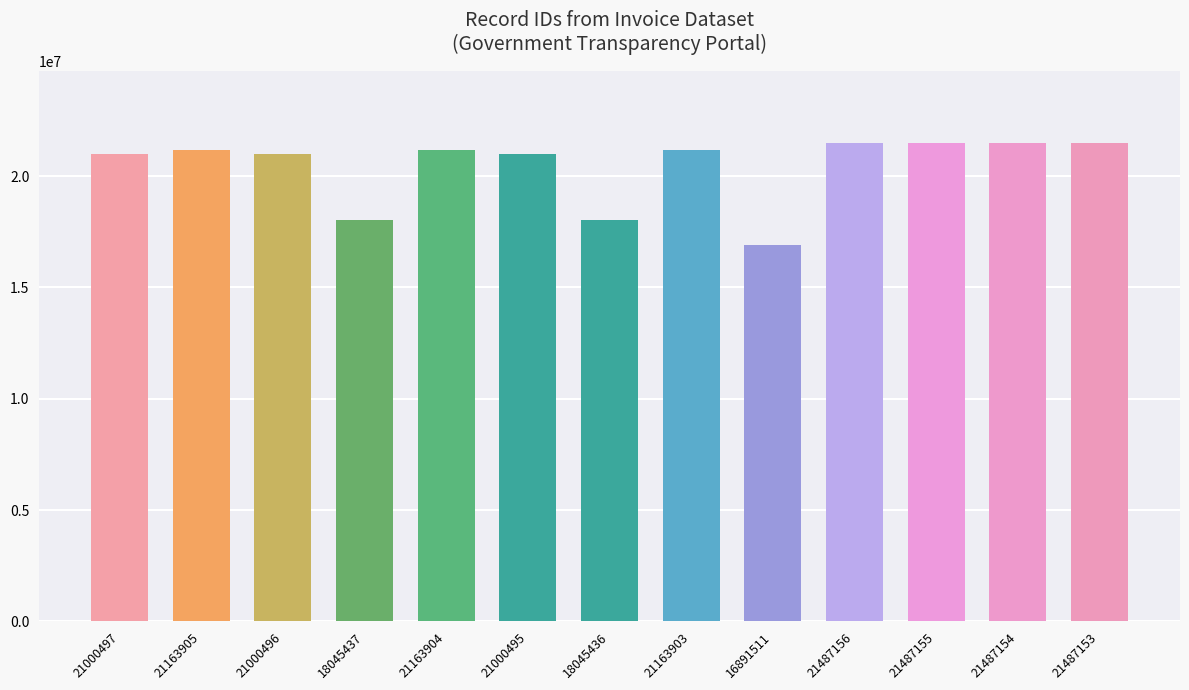

Are the bars grouped side by side (vs. stacked)?

No